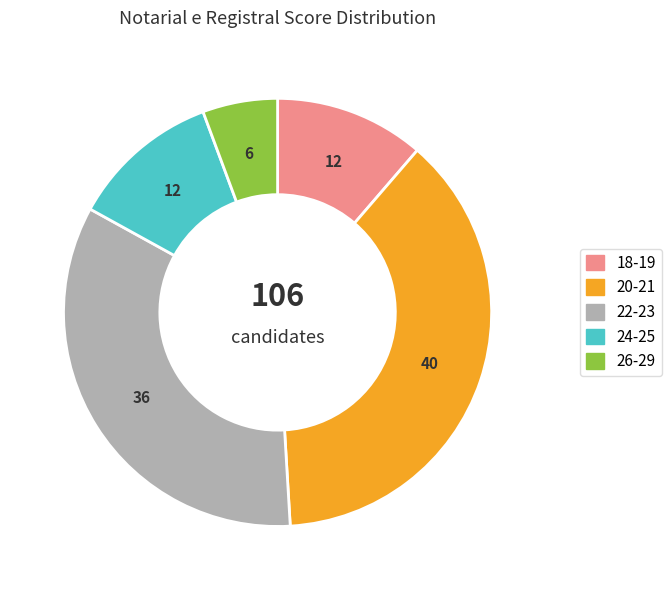

How many slices are in this pie chart?

5